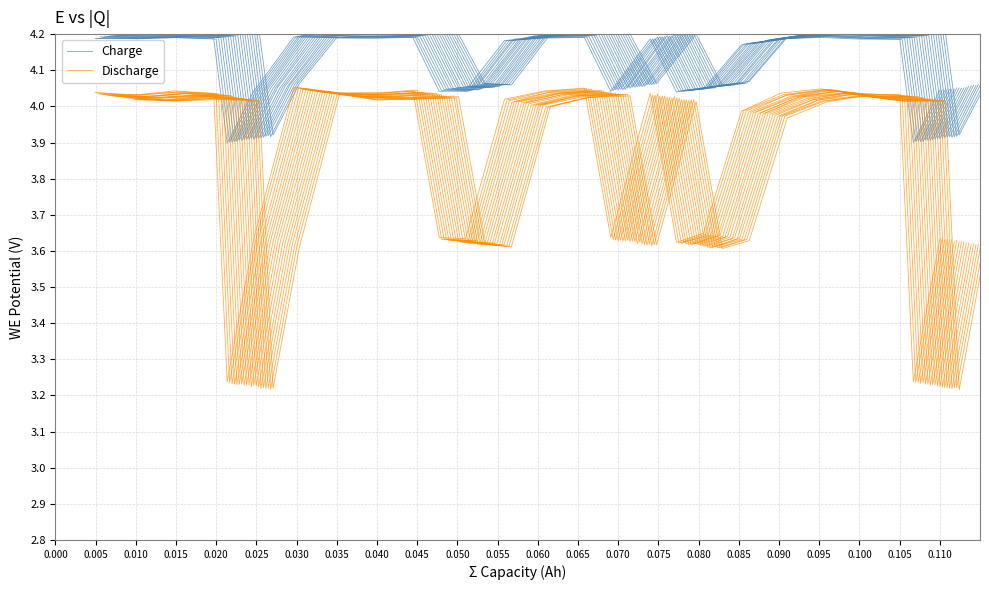

What is the difference between the highest and lowest values at 0.020?

0.7